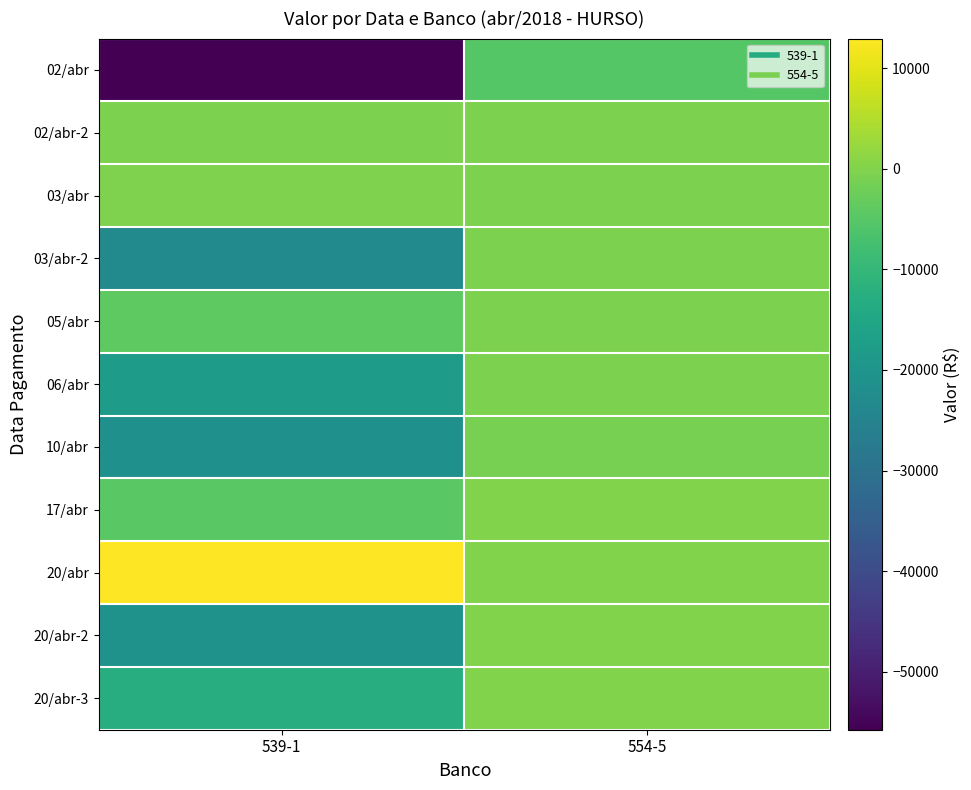

At which category is the sum across all series the highest?

554-5